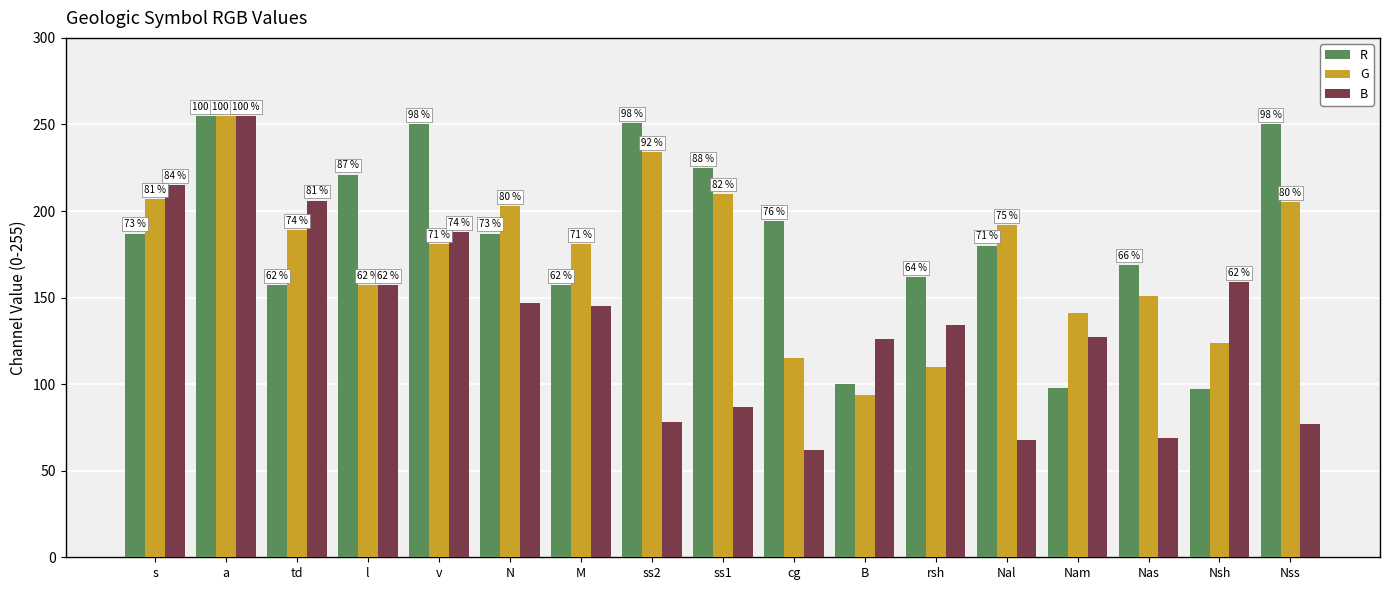

How many bars are there in total?

51